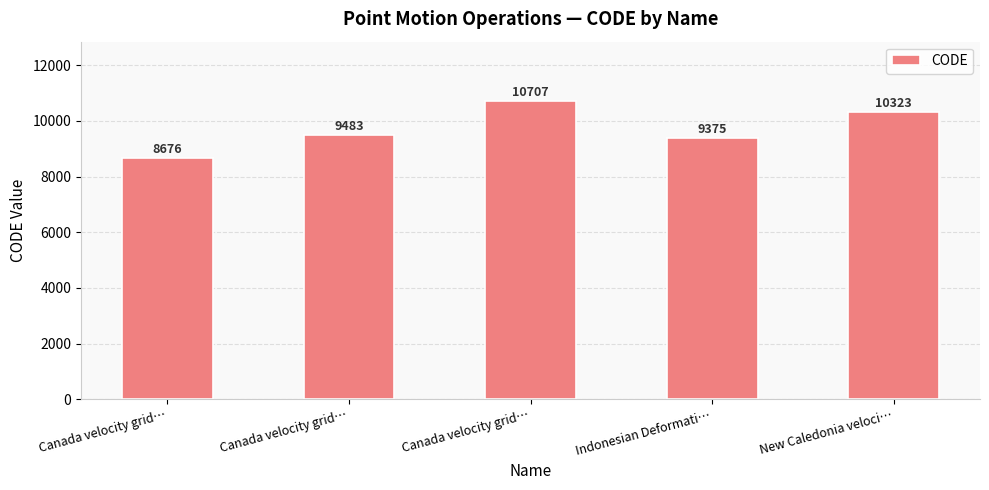

What is the label of the 2nd bar from the right?

Indonesian Deformati…